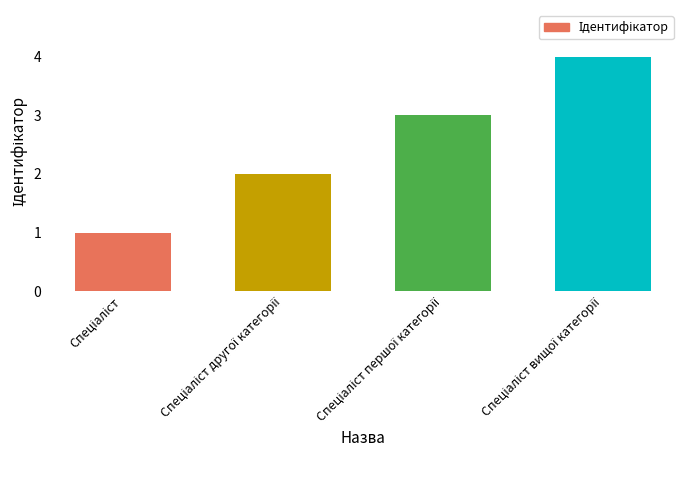

What is the greatest value displayed?

4